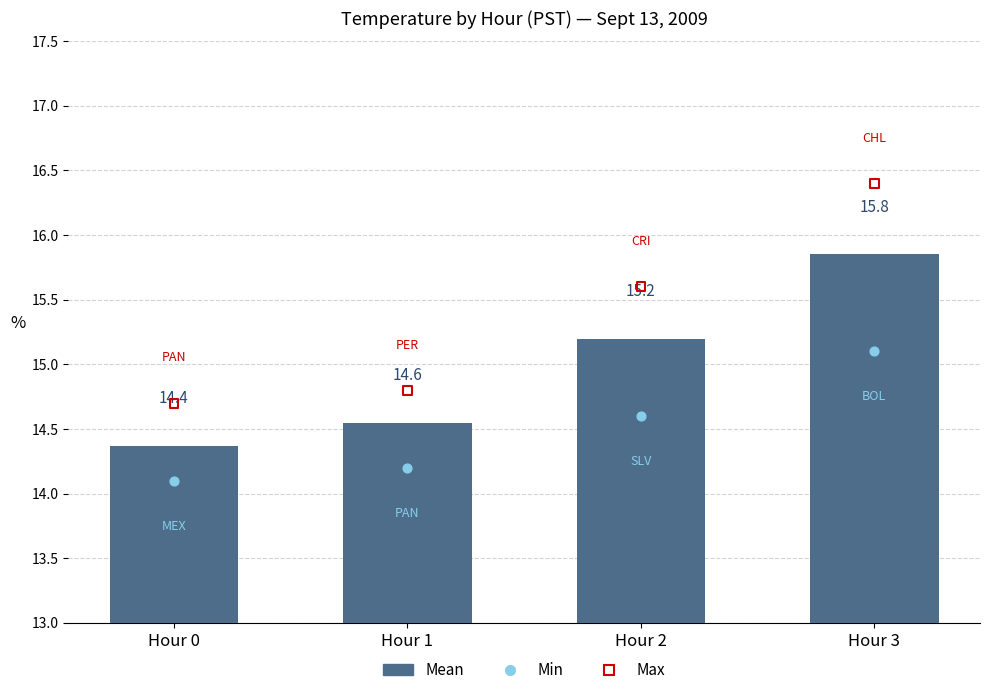

At how many categories does at least one series exceed 15?

2